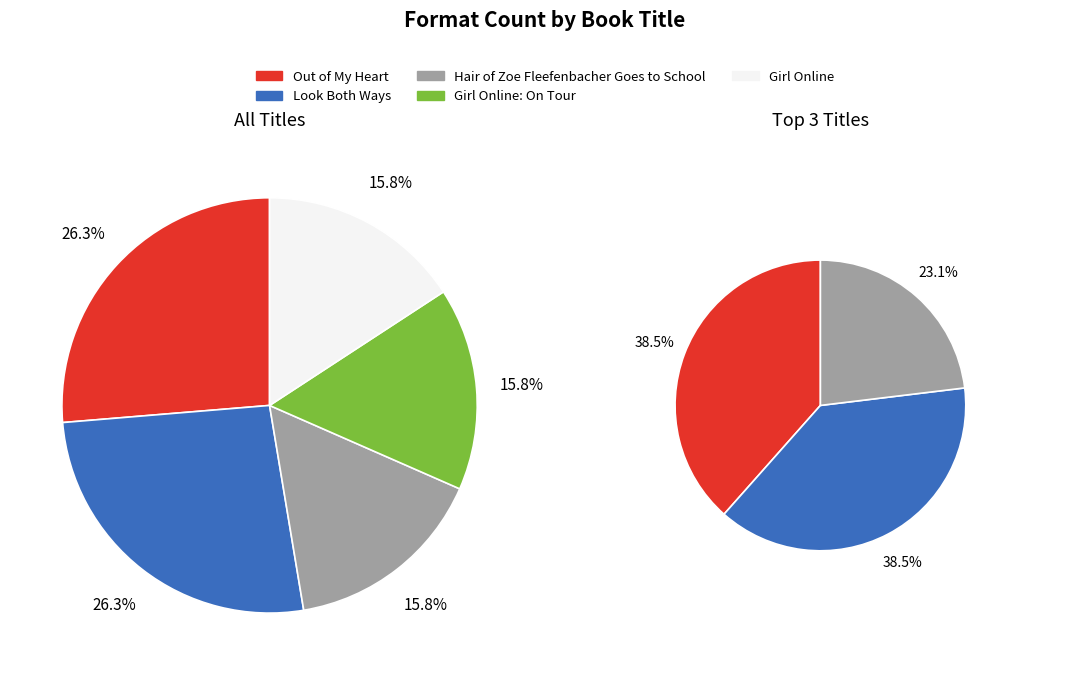

Is there a majority slice in this chart?

No